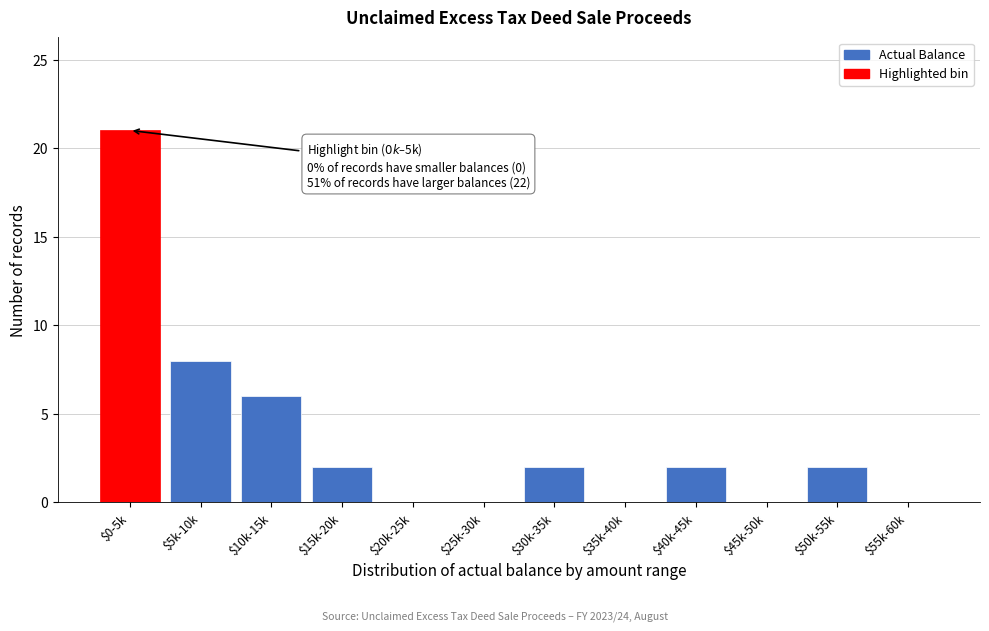

Where is the data nearest to the value 10?

$5k-10k